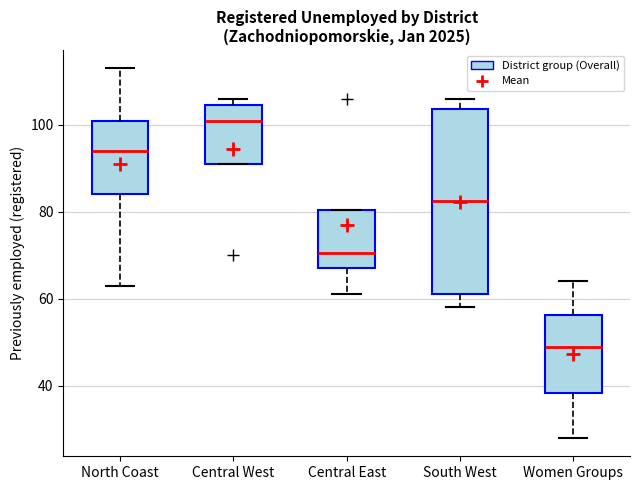

Which box has the highest median line?

Central West